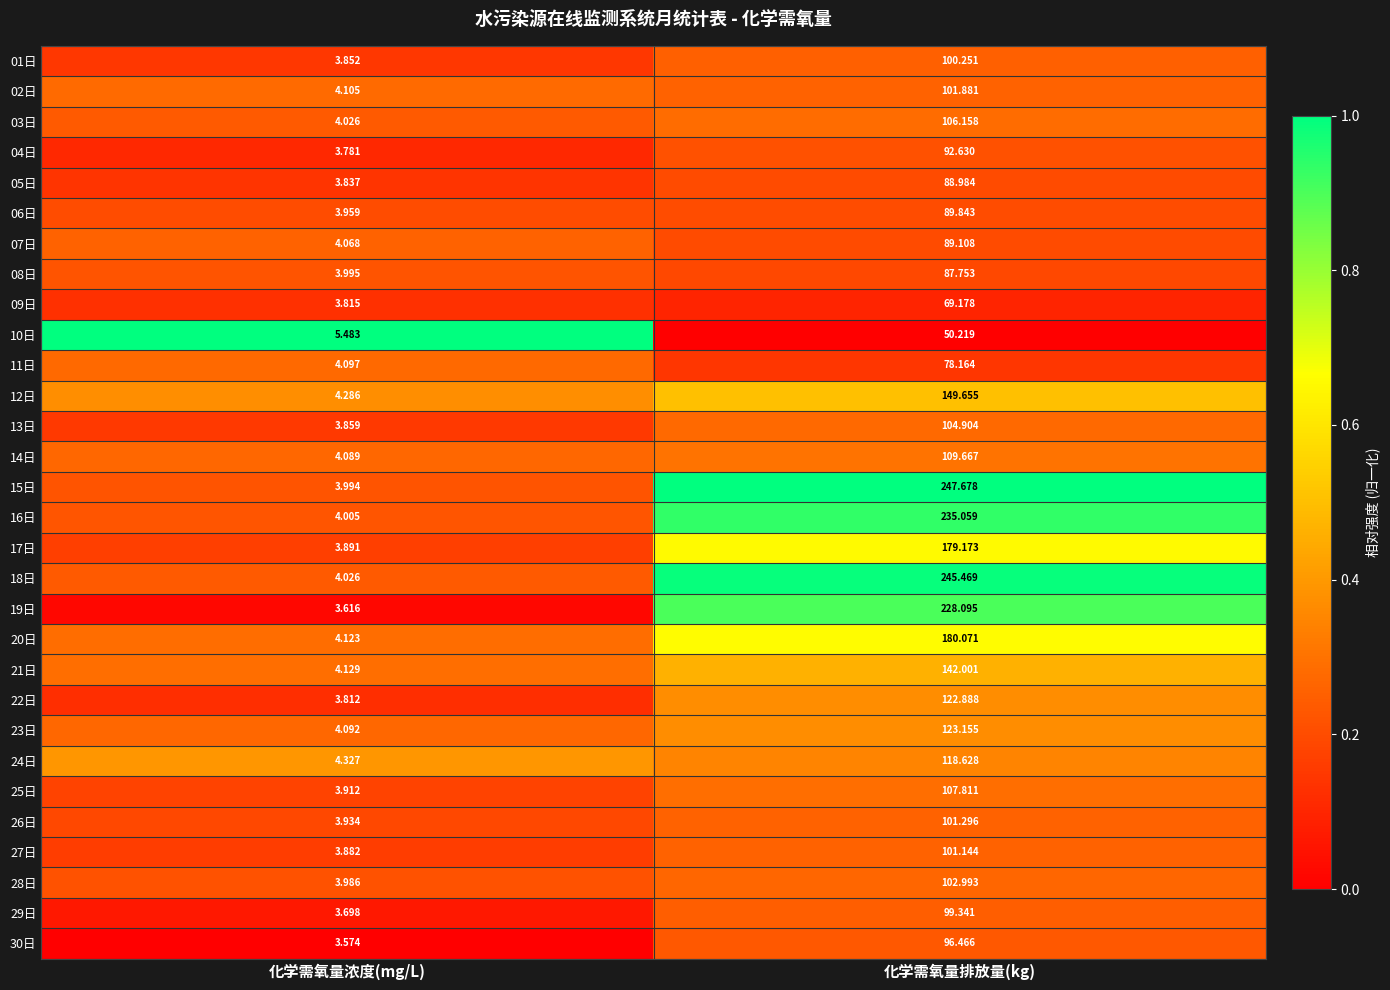

Is the value of 09日 at 化学需氧量浓度(mg/L) greater than the value of 21日 at 化学需氧量浓度(mg/L)?

No